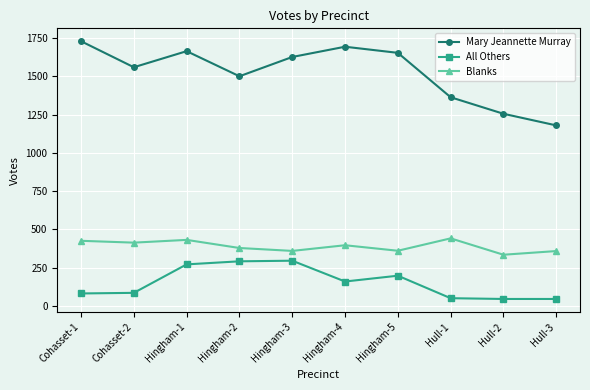

How many data points in All Others are less than 159?

5